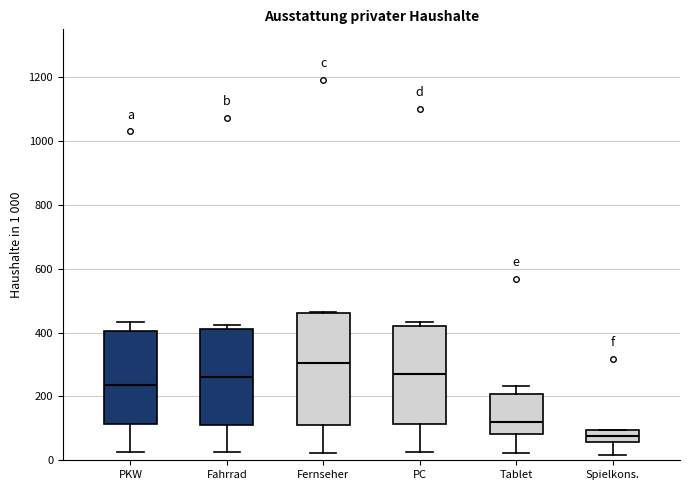

Where does the lower whisker of the box for Fernseher end on the y-axis? The values are not printed on the chart, so give them approximately, as read against the axis.

20